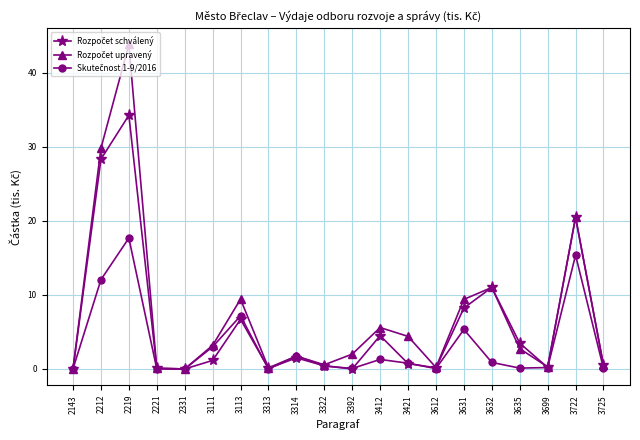

How many lines are shown in the chart?

3